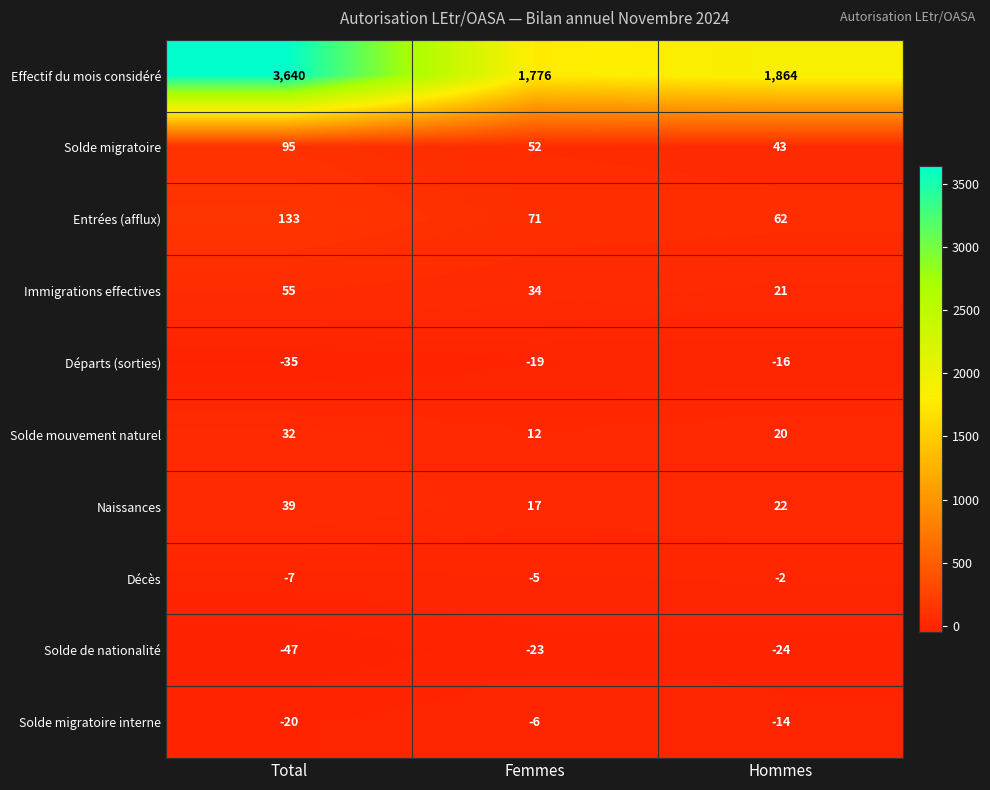

What is the sum of the Décès values at Hommes and Total?

-9